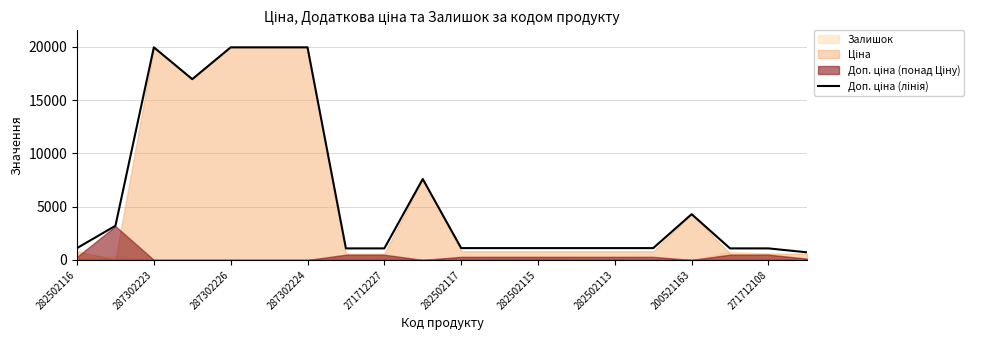

Is it true that the value at 17 is 1081.7?

True